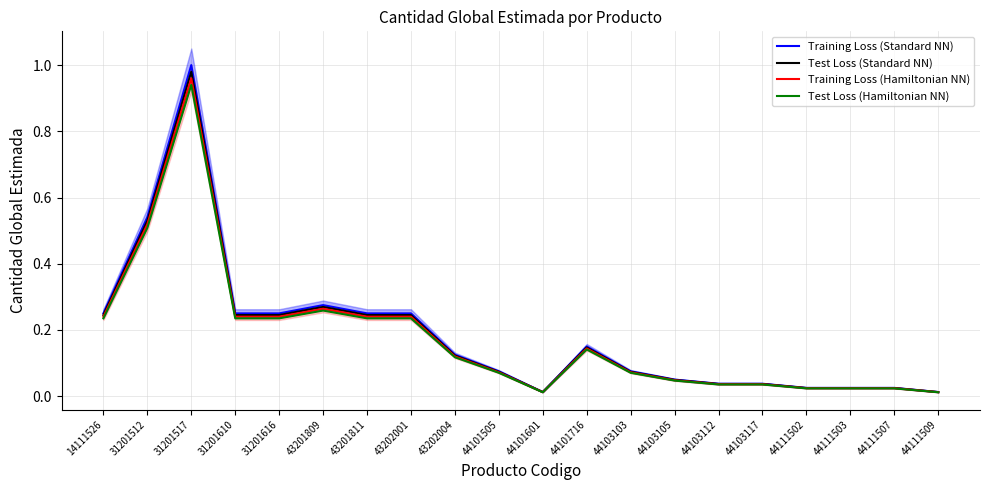

True or false: Test Loss (Hamiltonian NN) and Training Loss (Hamiltonian NN) intersect in this chart.

False